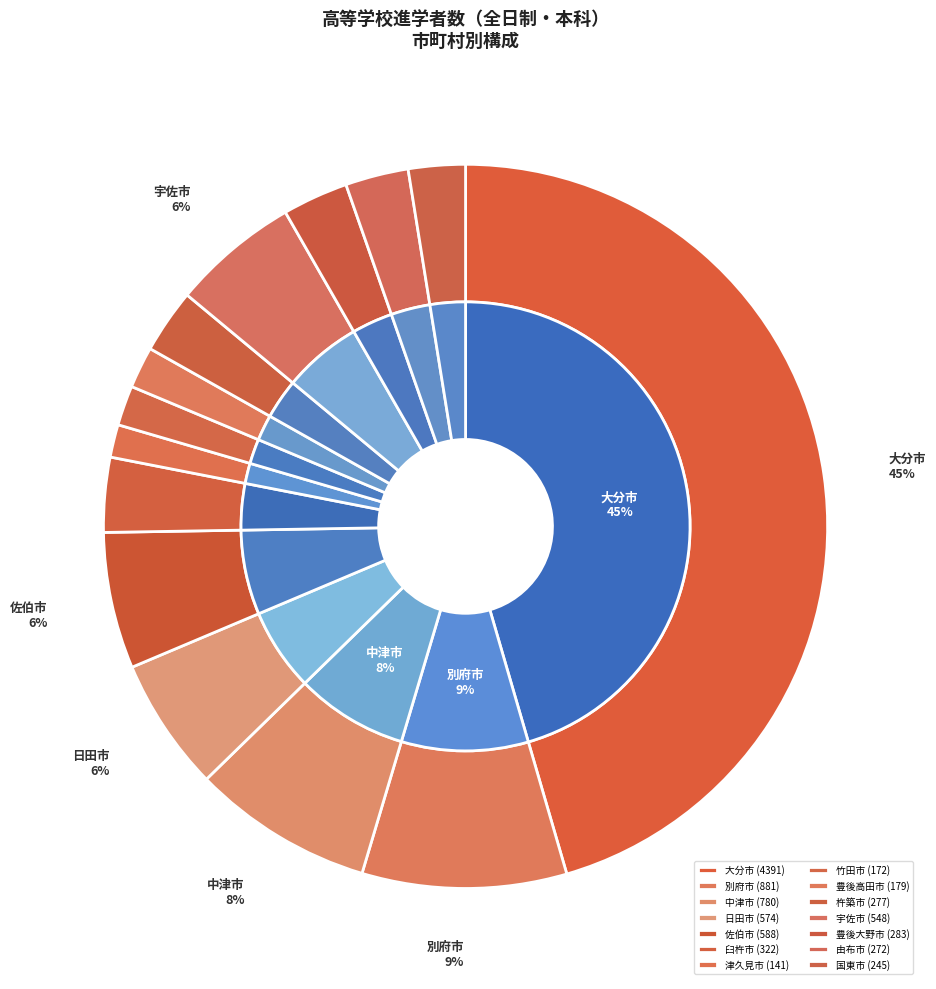

What is the ratio of the value at 由布市 to the value at 宇佐市?

0.5